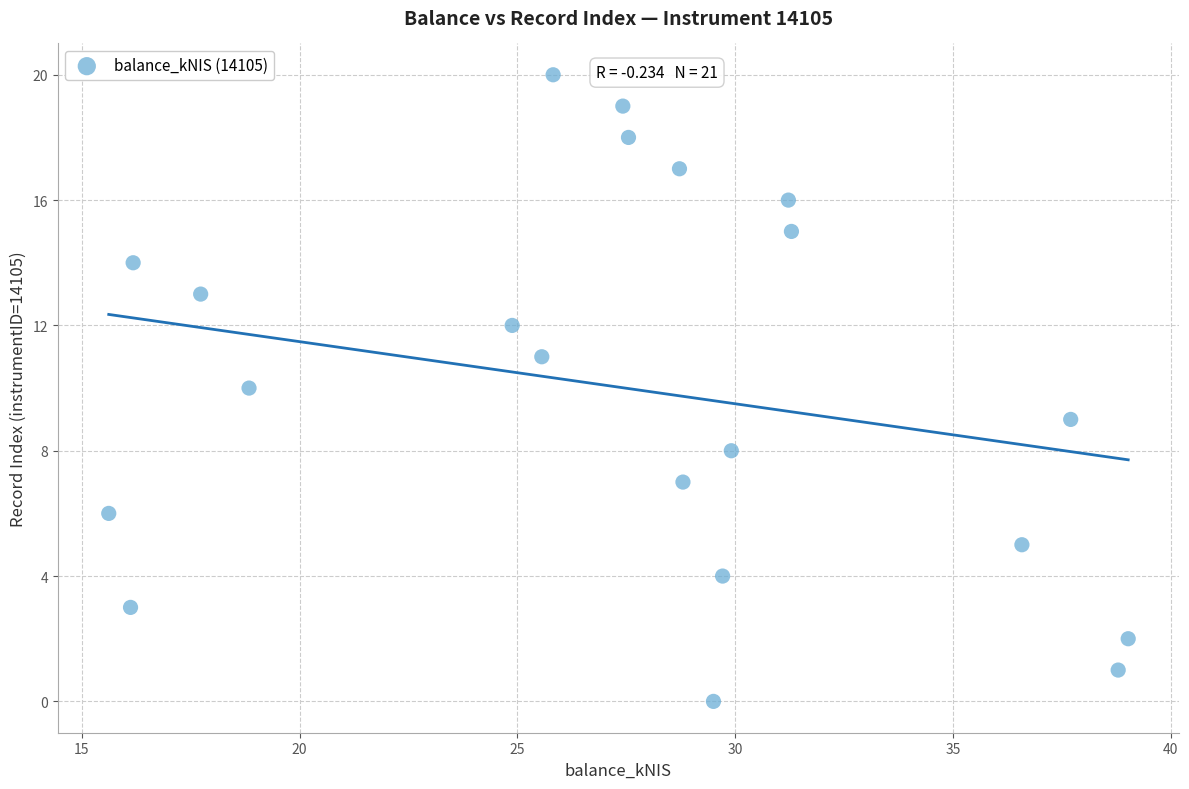

What is the range of Y values (max minus min)?

20